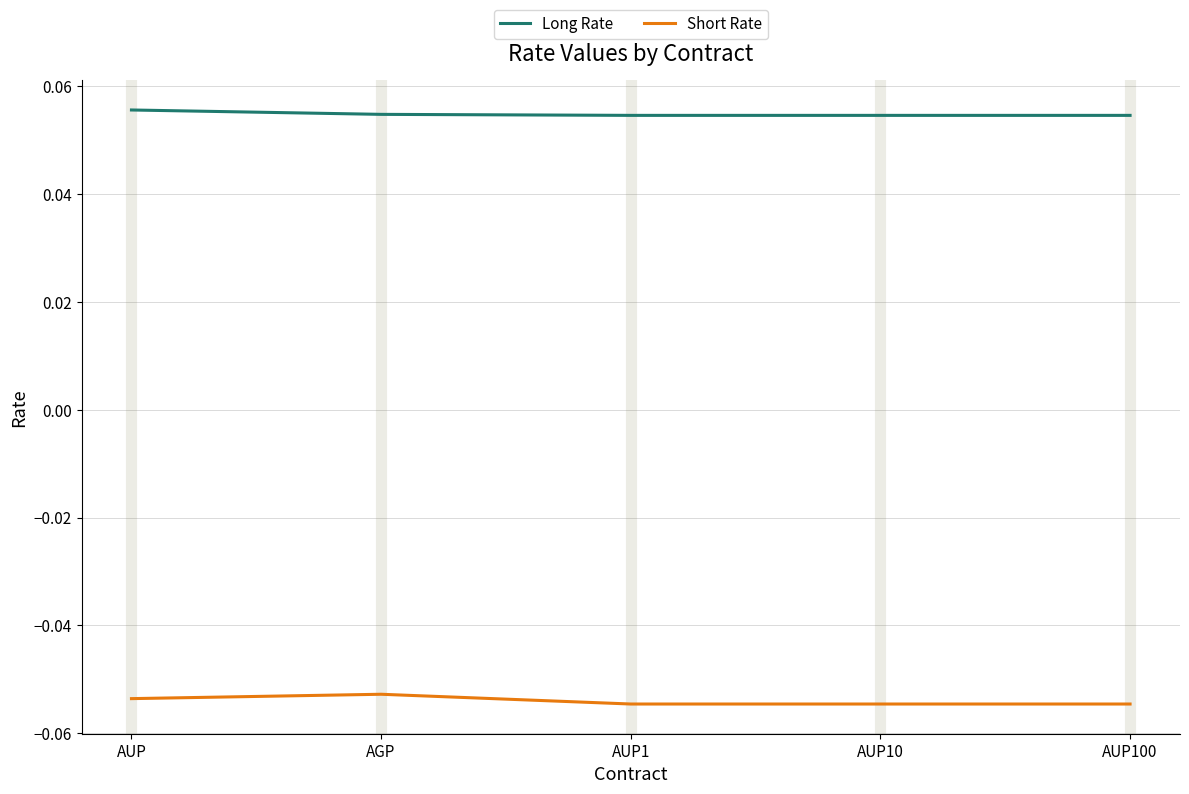

True or false: Short Rate and Long Rate cross at least once.

False